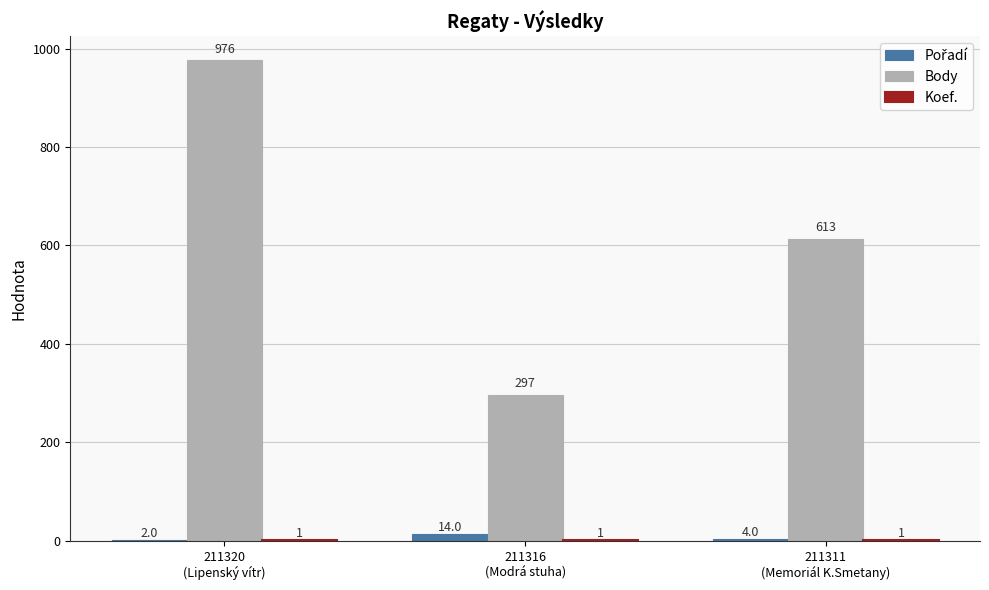

What is the maximum value shown in the chart?

976